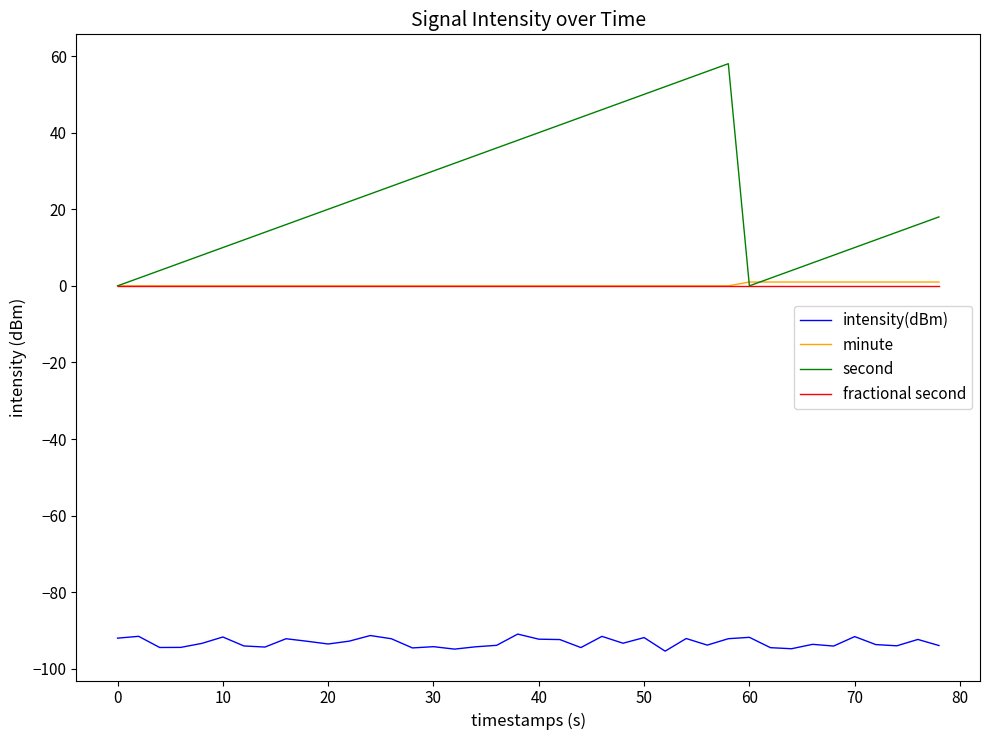

Which series has the largest total across all categories?

second